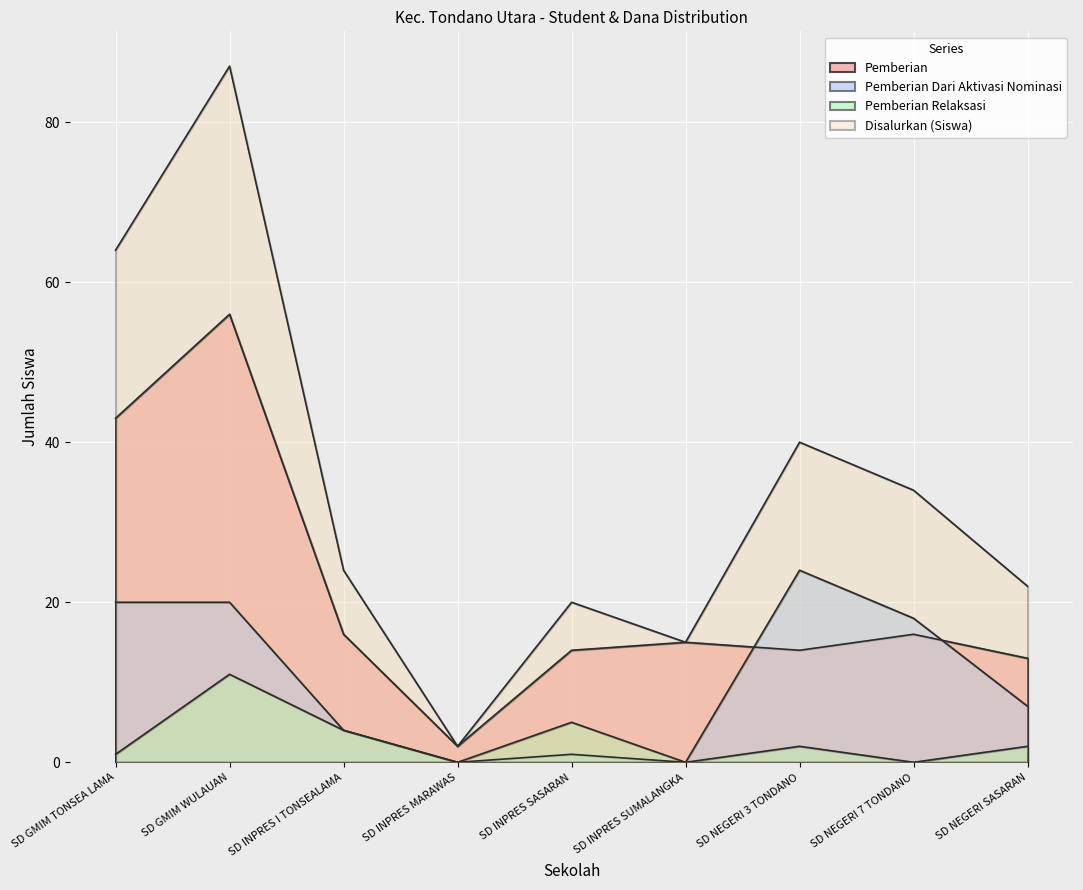

What is the highest value of the Disalurkan (Dana) series?

87